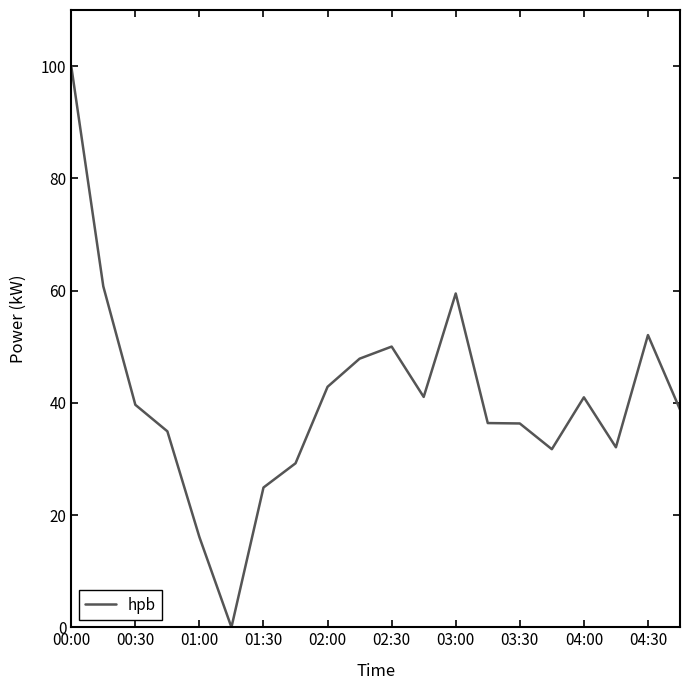

What is the difference between the maximum and minimum values?

100.0